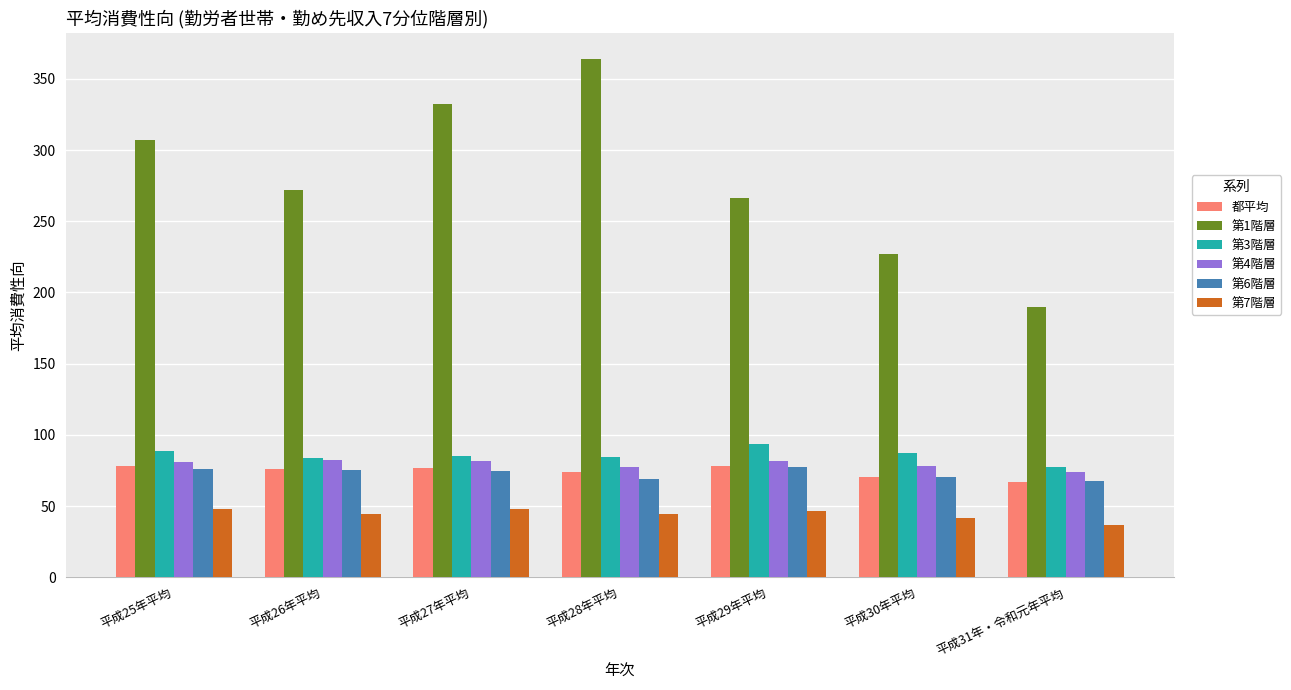

Which series has the widest spread of values?

第1階層